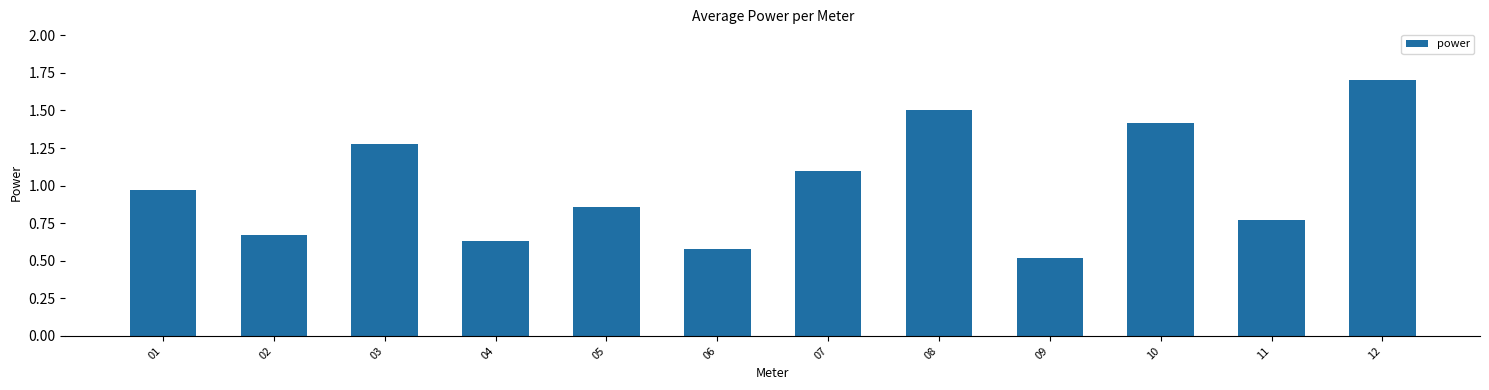

Read the value at 10.

1.4